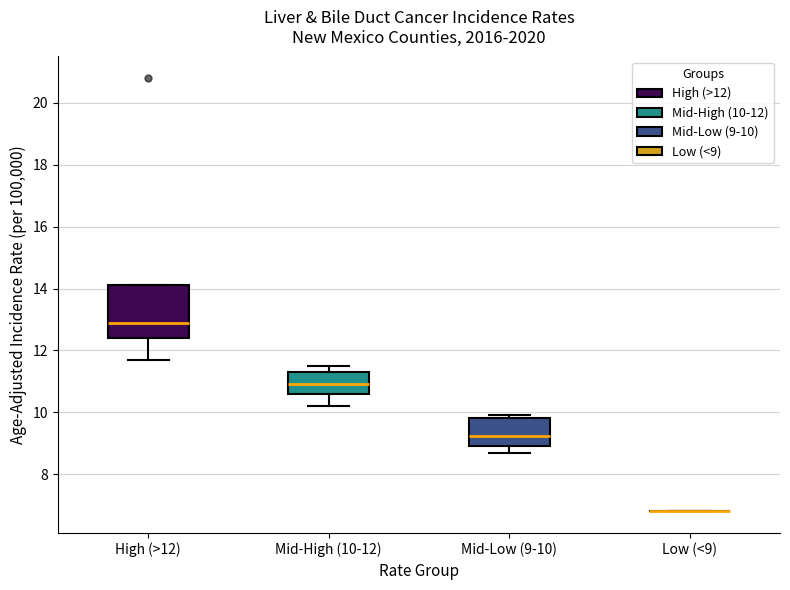

Comparing the boxes themselves (not the whiskers), which one is the tallest?

High (>12)